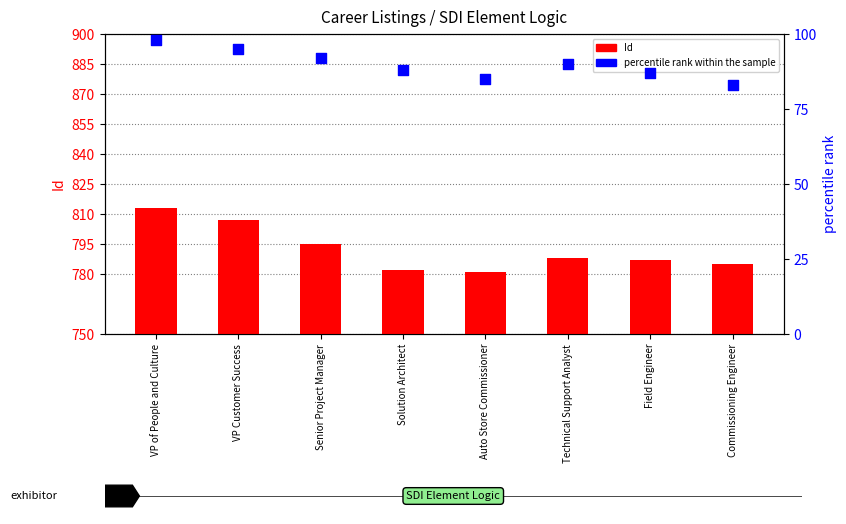

Is the value of percentile rank within the sample at VP Customer Success greater than the value of Id at Senior Project Manager?

No